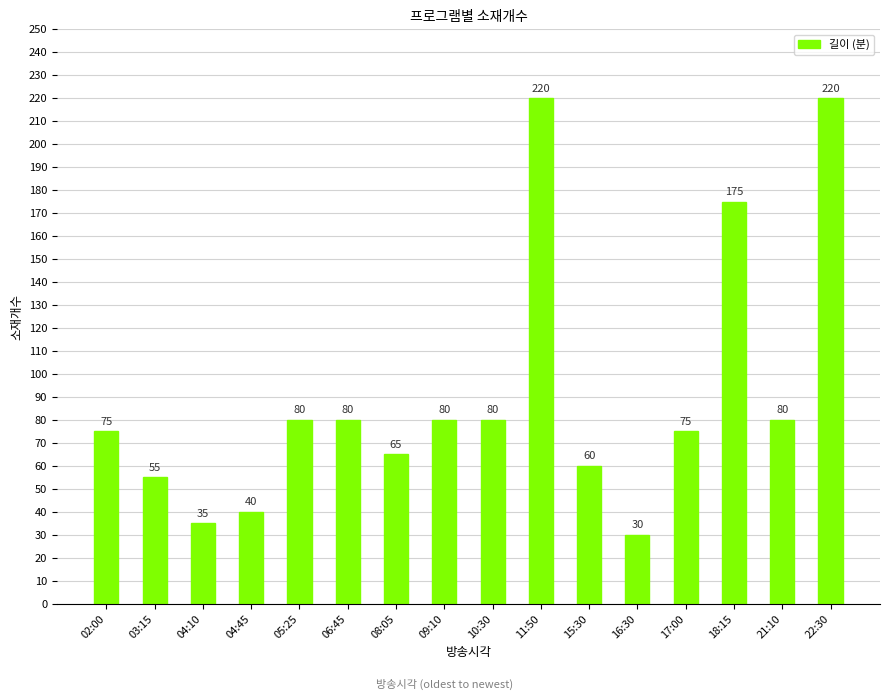

Which label corresponds to the smallest value in the chart?

16:30